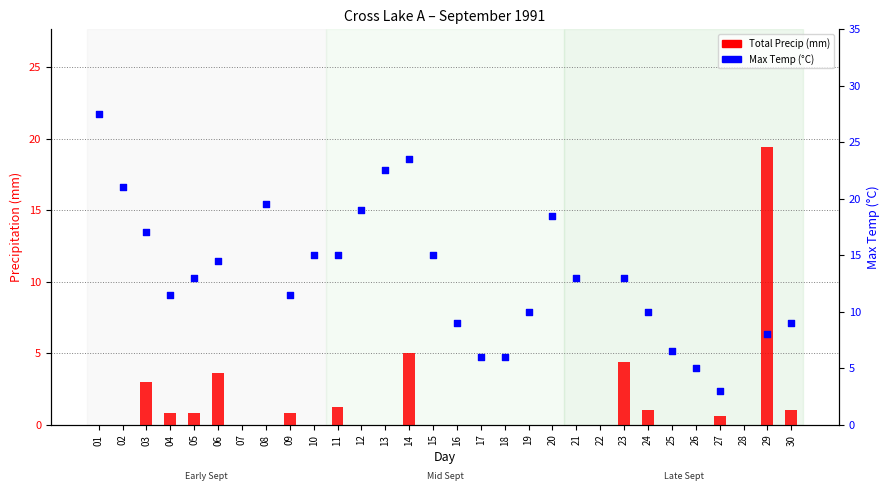

Is the value of Total Precip (mm) at 13 greater than the value of Max Temp (°C) at 06?

No